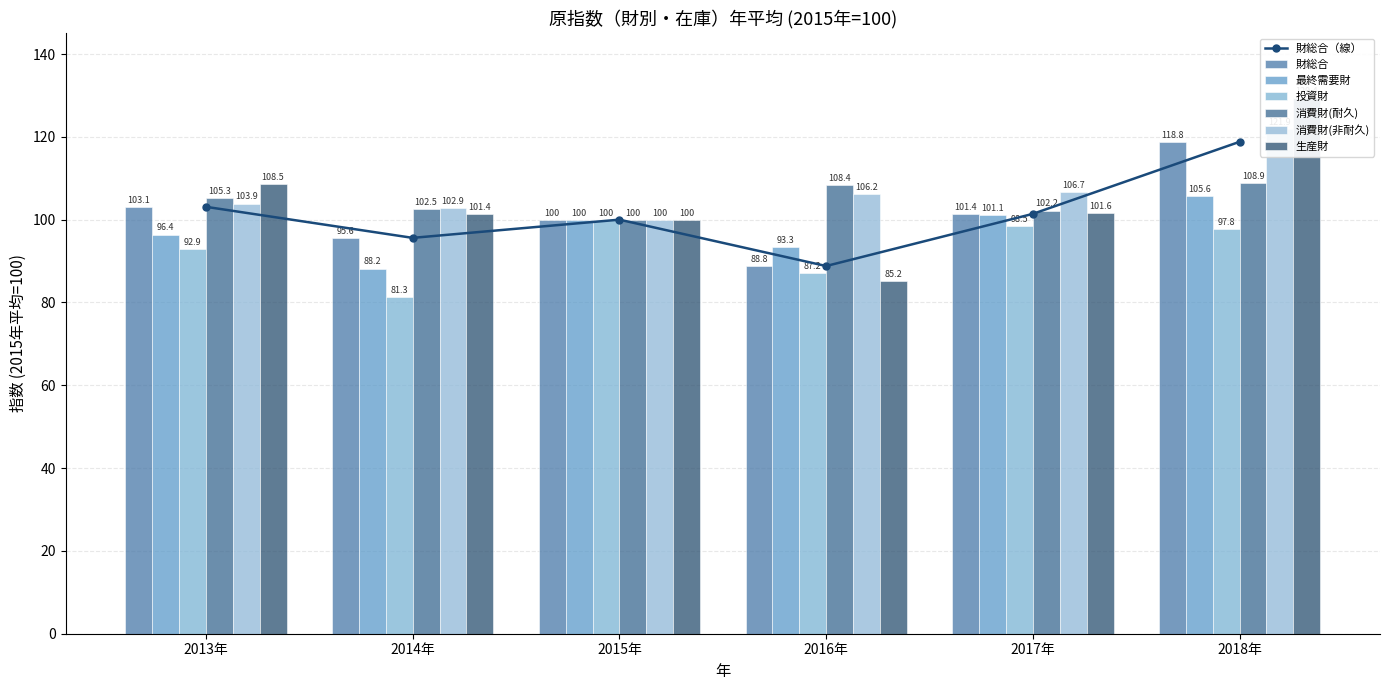

Reading right to left, extract all data points from this chart.

財総合: 2018年=118.8	2017年=101.4	2016年=88.8	2015年=100.0	2014年=95.6	2013年=103.1
最終需要財: 2018年=105.6	2017年=101.1	2016年=93.3	2015年=100.0	2014年=88.2	2013年=96.4
投資財: 2018年=97.8	2017年=98.5	2016年=87.2	2015年=100.0	2014年=81.3	2013年=92.9
消費財(耐久): 2018年=108.9	2017年=102.2	2016年=108.4	2015年=100.0	2014年=102.5	2013年=105.3
消費財(非耐久): 2018年=121.9	2017年=106.7	2016年=106.2	2015年=100.0	2014年=102.9	2013年=103.9
生産財: 2018年=129.4	2017年=101.6	2016年=85.2	2015年=100.0	2014年=101.4	2013年=108.5